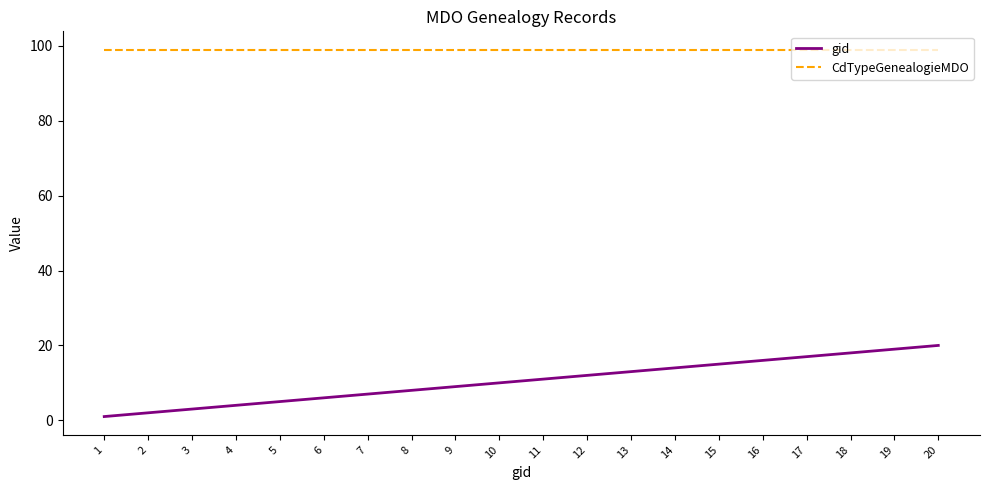

True or false: gid has more than 0 points higher than both neighbors.

False